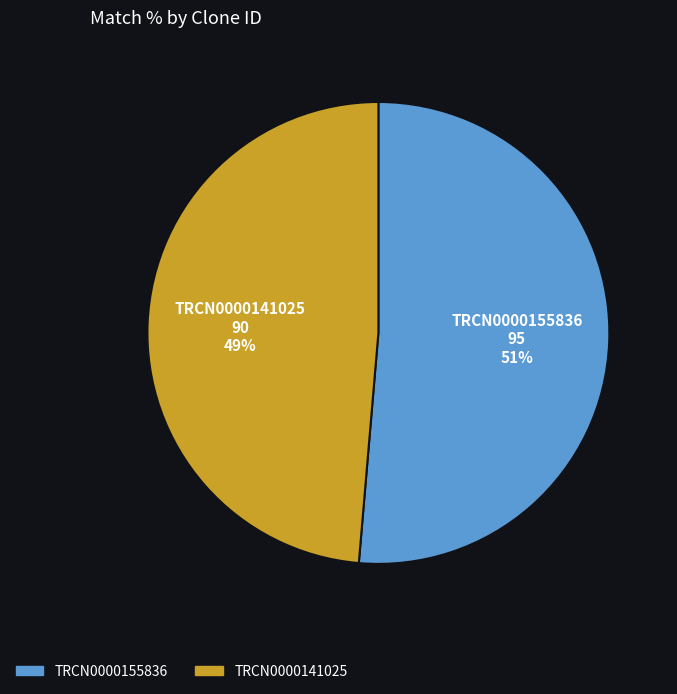

True or false: TRCN0000155836 accounts for 51% of the total.

True